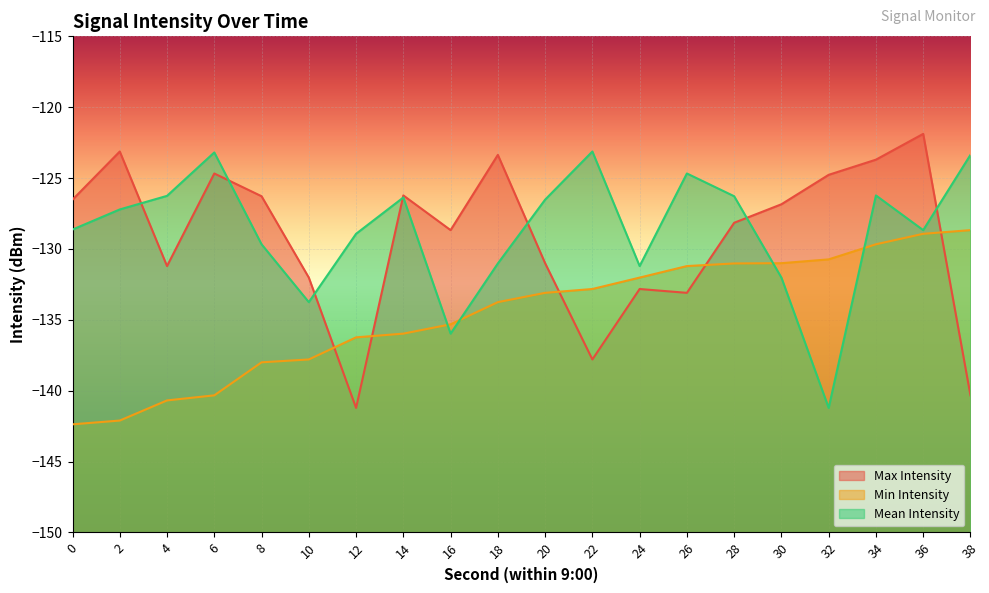

Rank the categories by Min Intensity value from lowest to highest.

0, 2, 4, 6, 8, 10, 12, 14, 16, 18, 20, 22, 24, 26, 28, 30, 32, 34, 36, 38